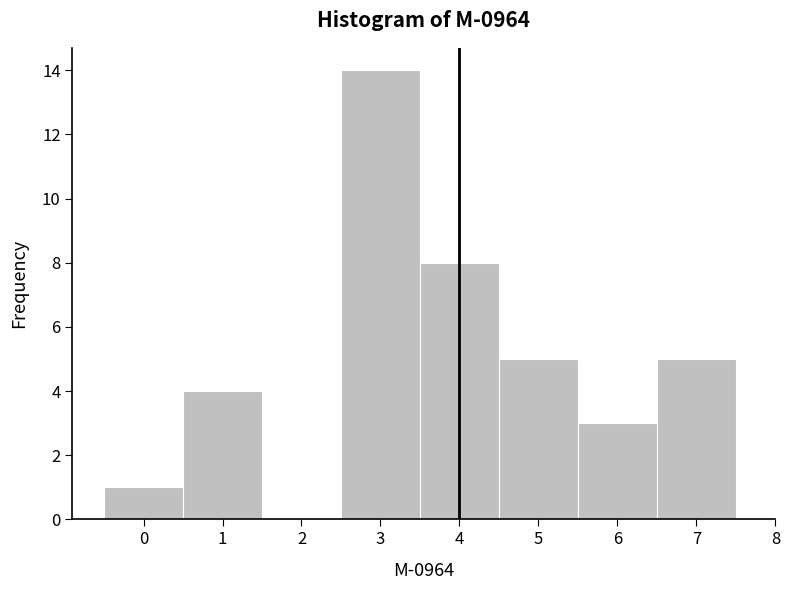

How tall is the bar that spans 0.5 to 1.5 on the x-axis? The values are not printed on the chart, so give them approximately, as read against the axis.

4